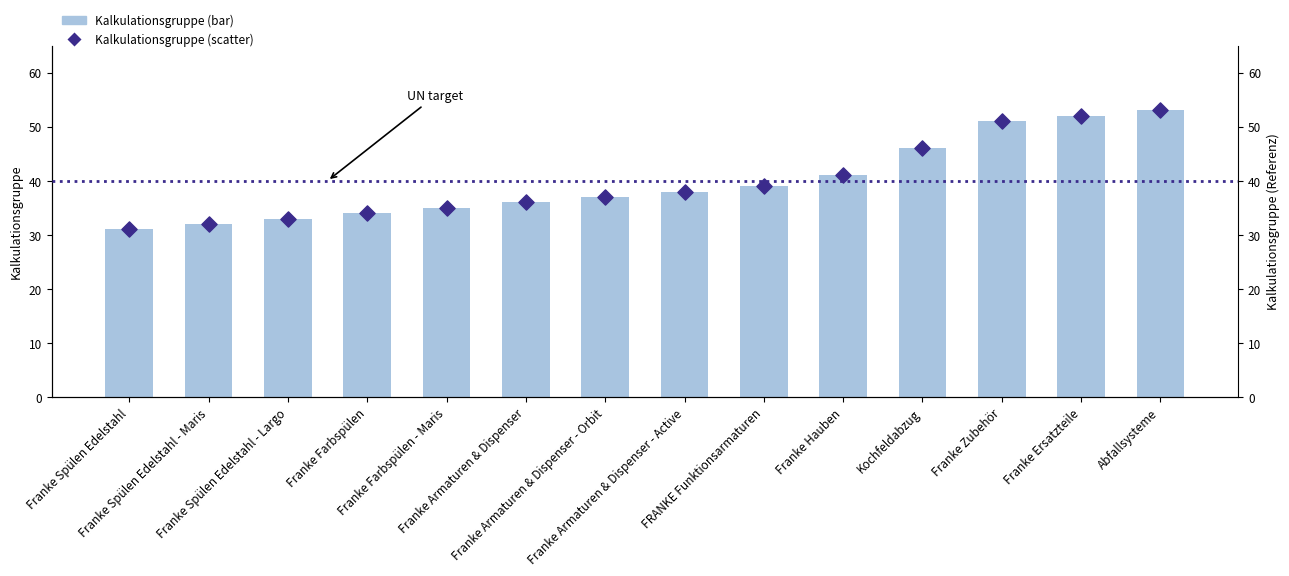

Which series reaches the maximum Y coordinate?

Kalkulationsgruppe (bar)